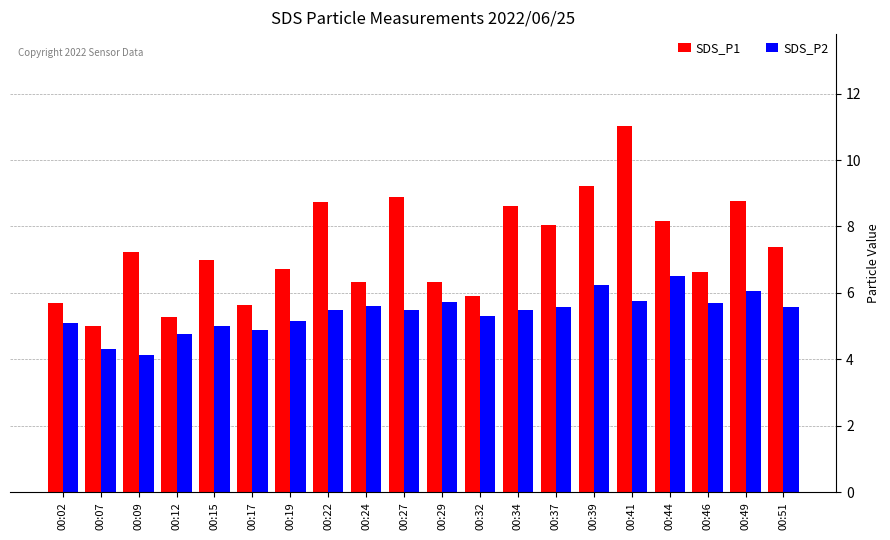

What is the difference between the highest and lowest values at 00:46?

0.9